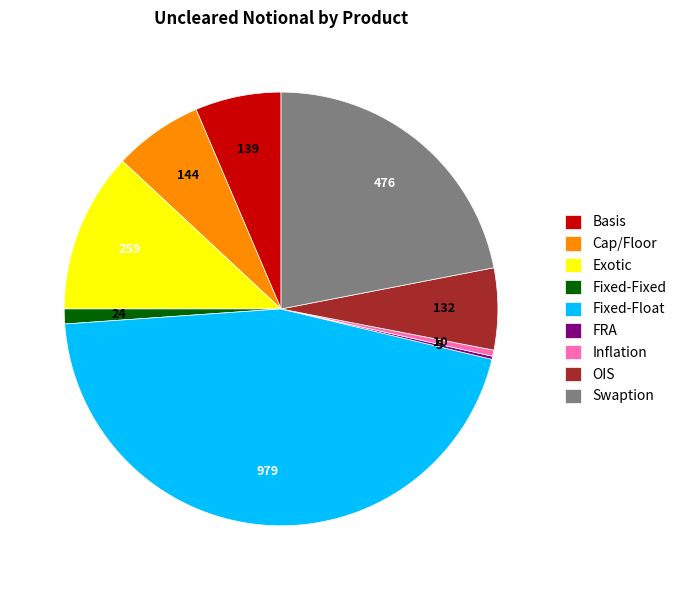

Is Fixed-Fixed the majority of the pie?

No